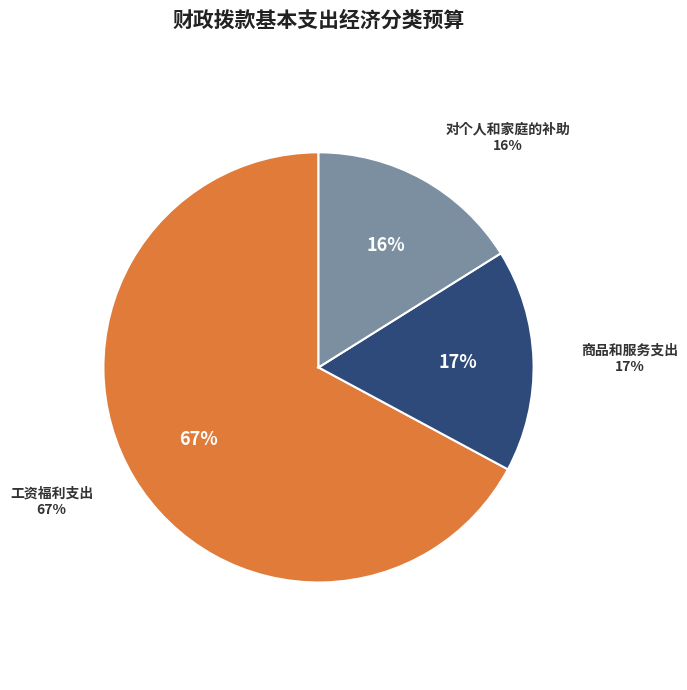

Is the sum of 对个人和家庭的补助 and 商品和服务支出 greater than half?

No